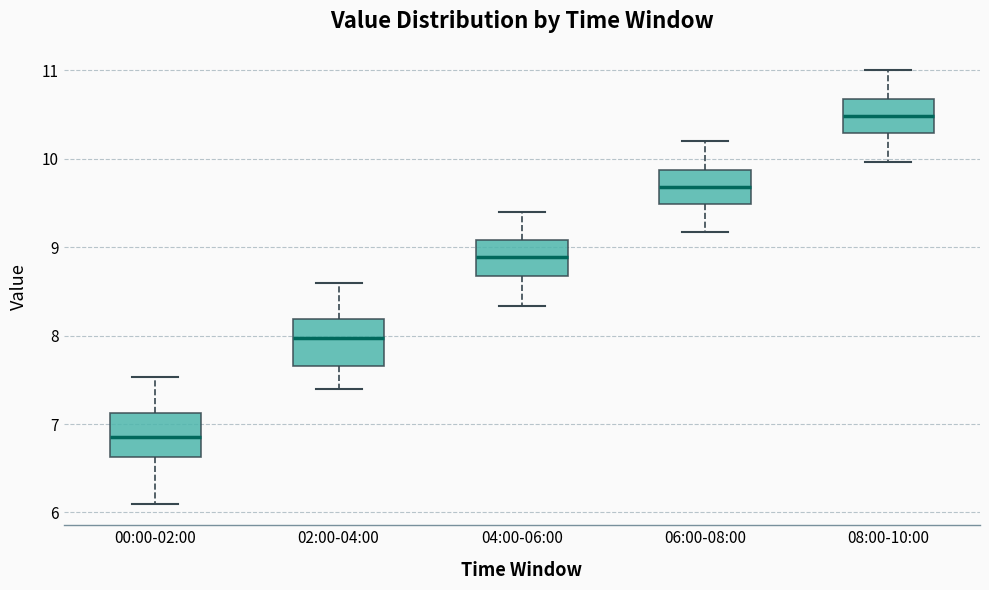

Where does the upper whisker of the box for 04:00-06:00 end on the y-axis? The values are not printed on the chart, so give them approximately, as read against the axis.

9.4